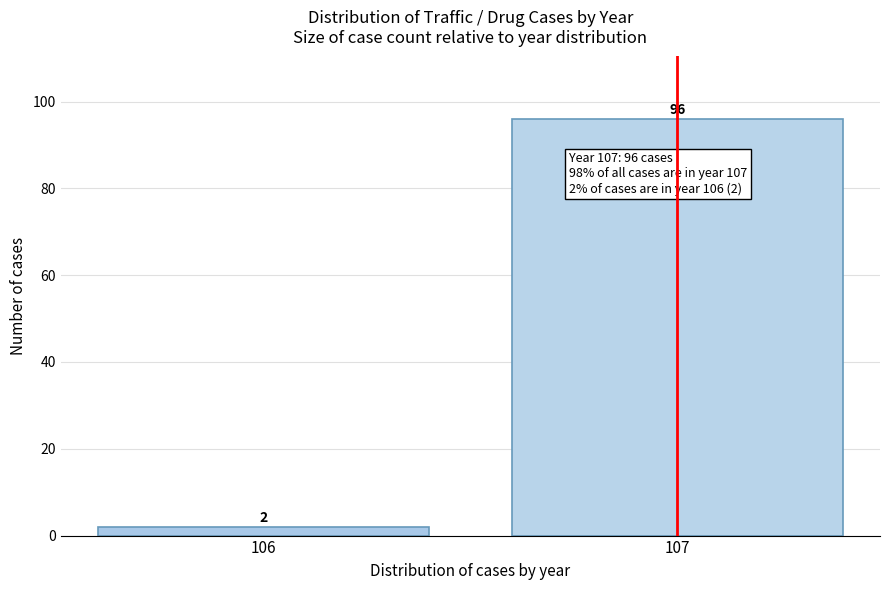

Reading left to right, transcribe all the data shown in this chart.

2	96